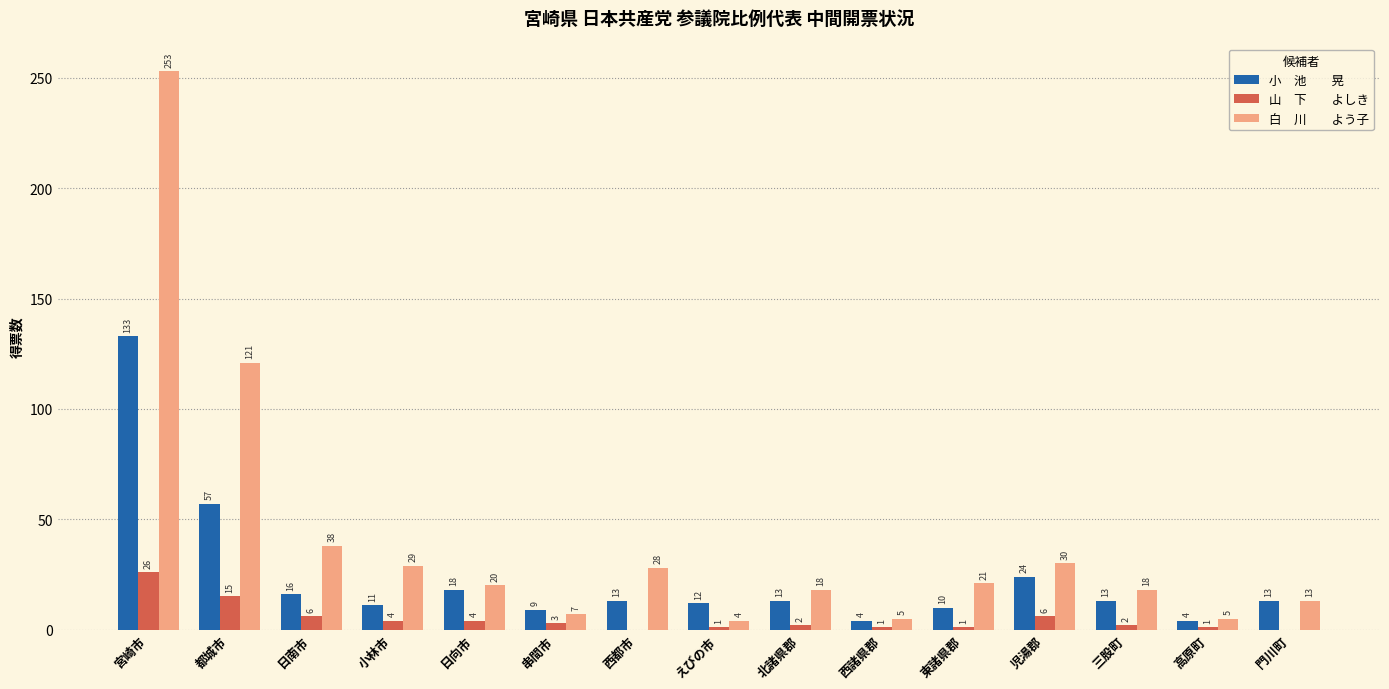

What is the total value across all series at 宮崎市?

412